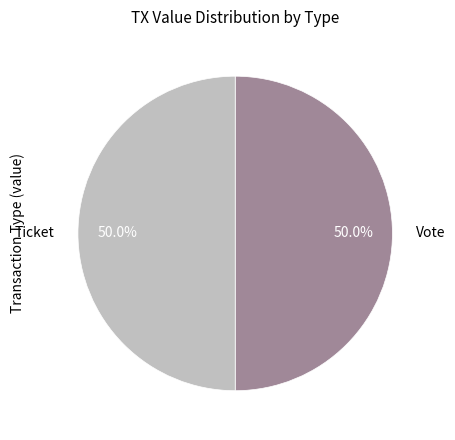

What is the ratio of the value at Ticket to the value at Vote?

1.0